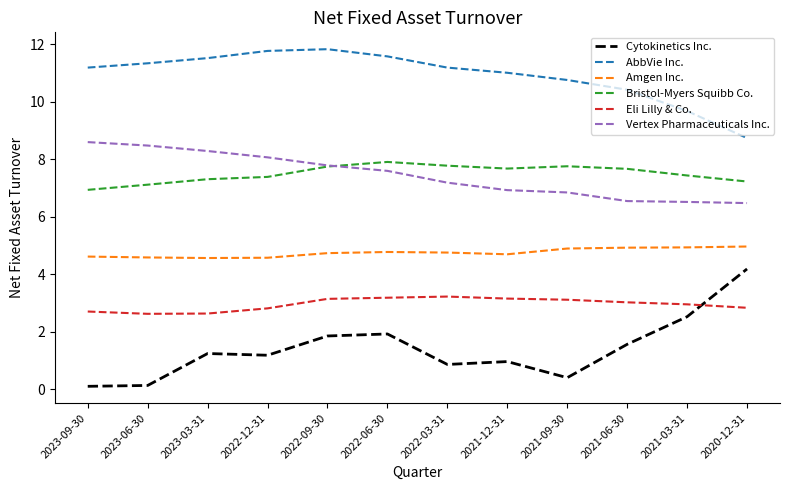

True or false: Cytokinetics Inc. and Amgen Inc. cross at least once.

False